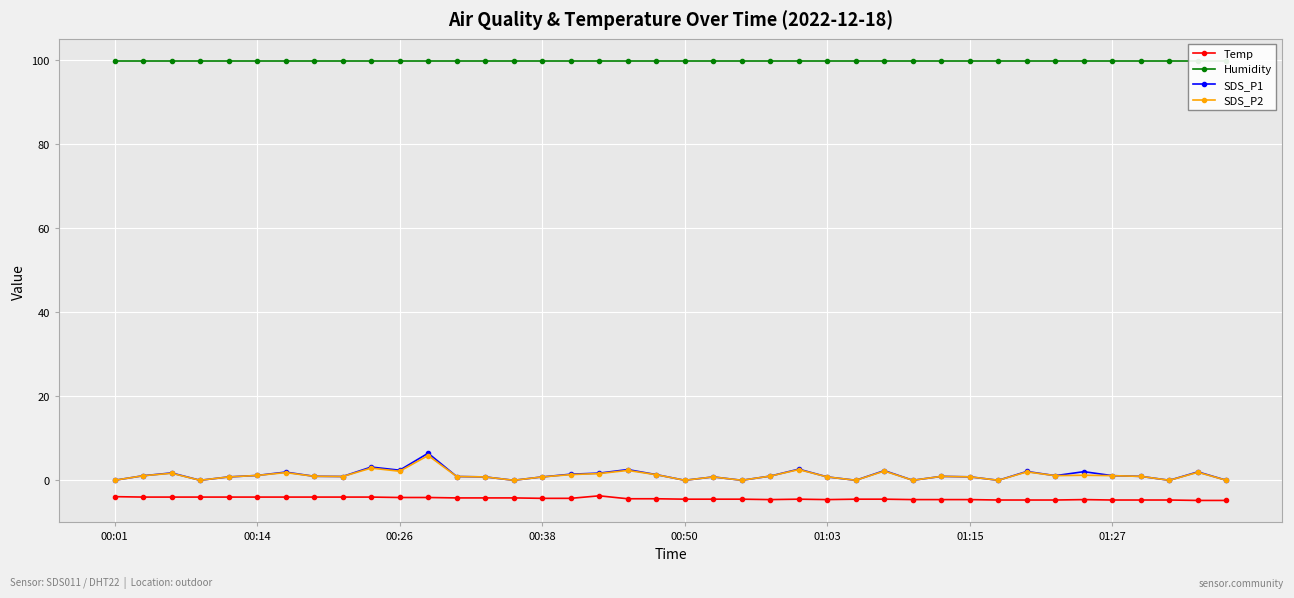

True or false: SDS_P2 has a value of 3.4 at 11.

False